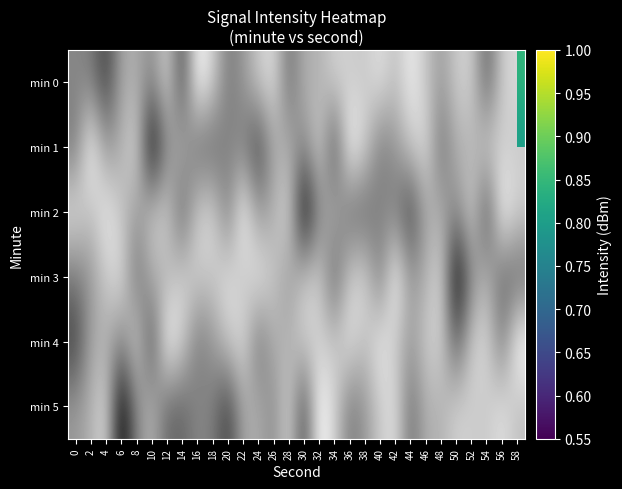

At 10, list the series in order from smallest to largest.

min 1, min 4, min 0, min 3, min 5, min 2